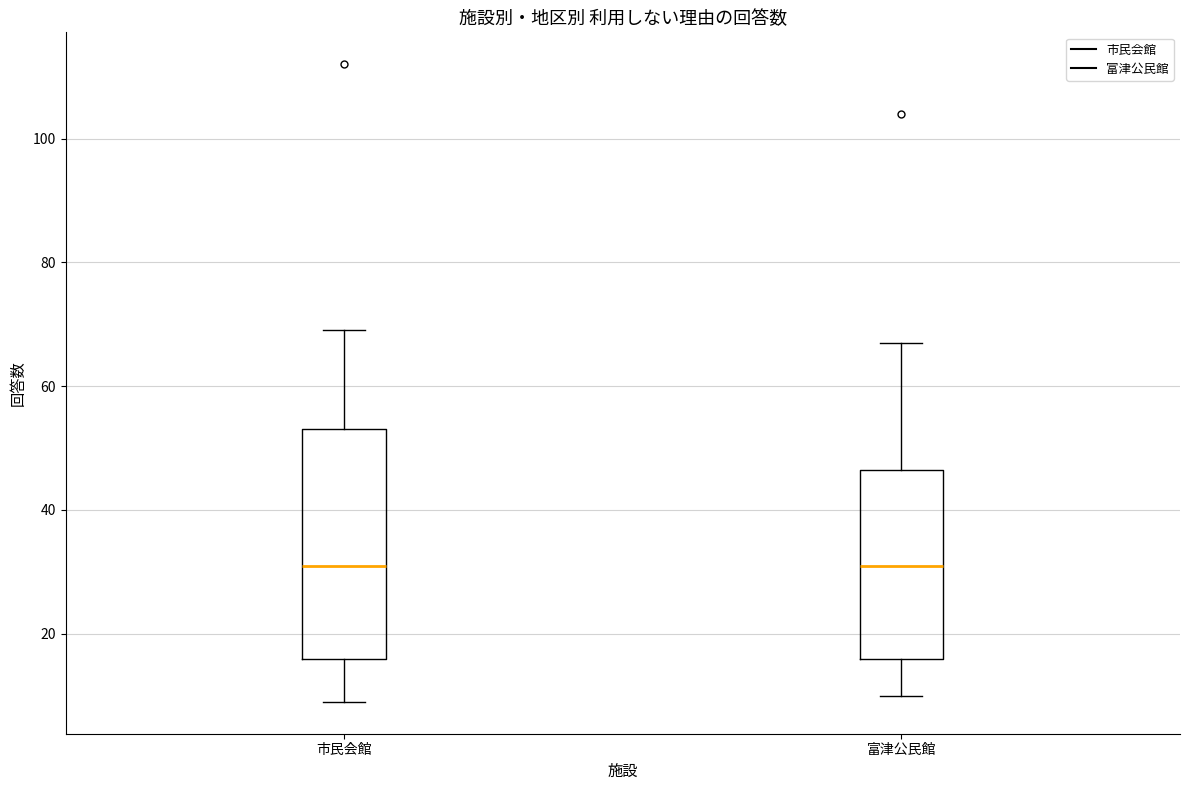

Which box is the tallest, from its lower edge to its upper edge?

市民会館